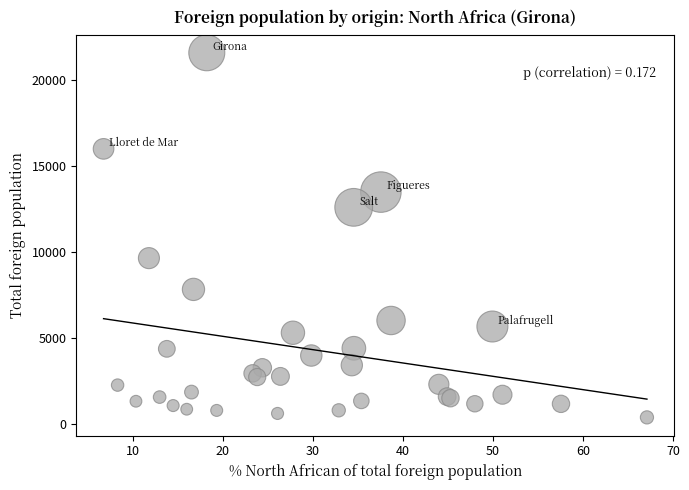

What Y value in the scatter plot is closest to 10977?

9637